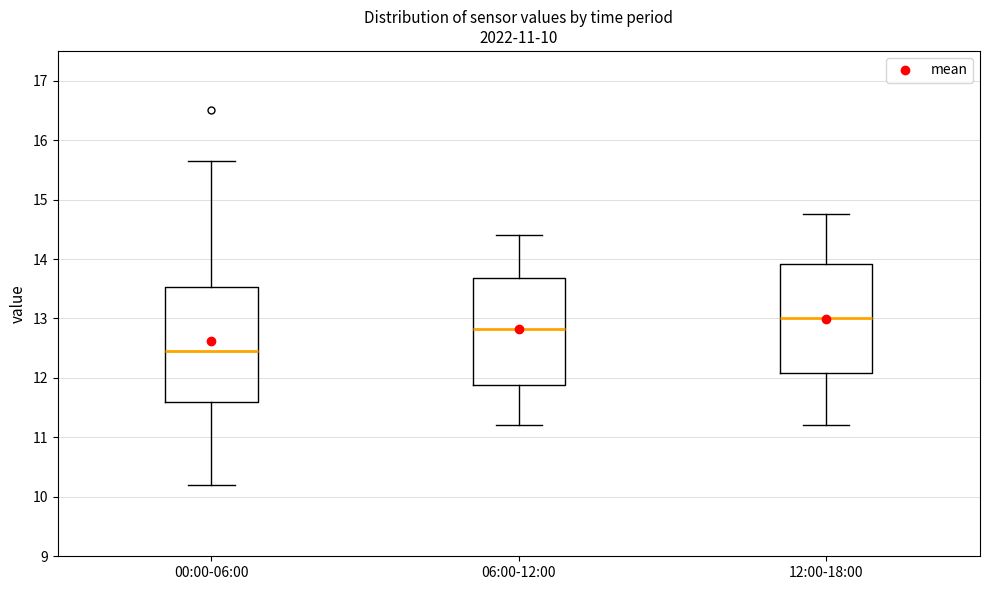

Comparing the boxes themselves (not the whiskers), which one is the tallest?

00:00-06:00